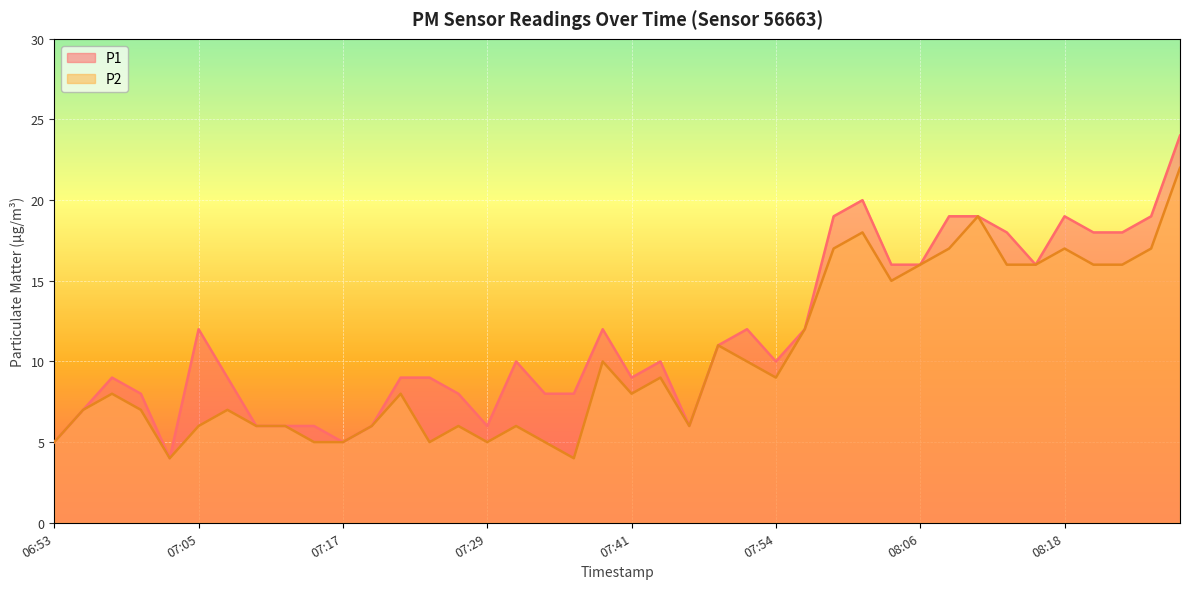

What is the label of the 1st point from the right?

08:28